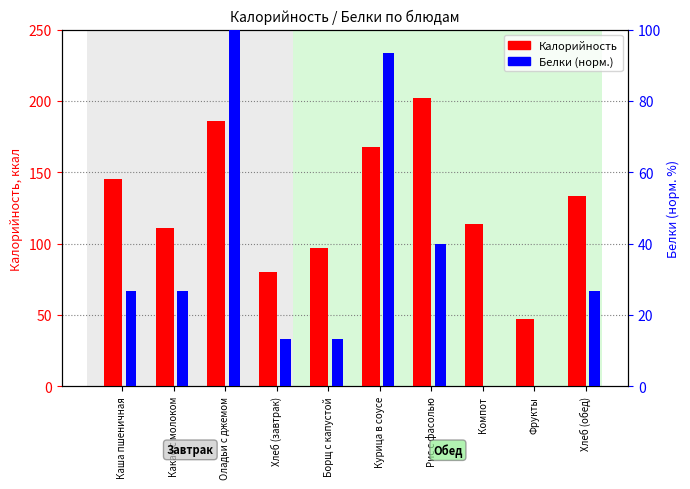

Which series has the largest total across all categories?

Калорийность